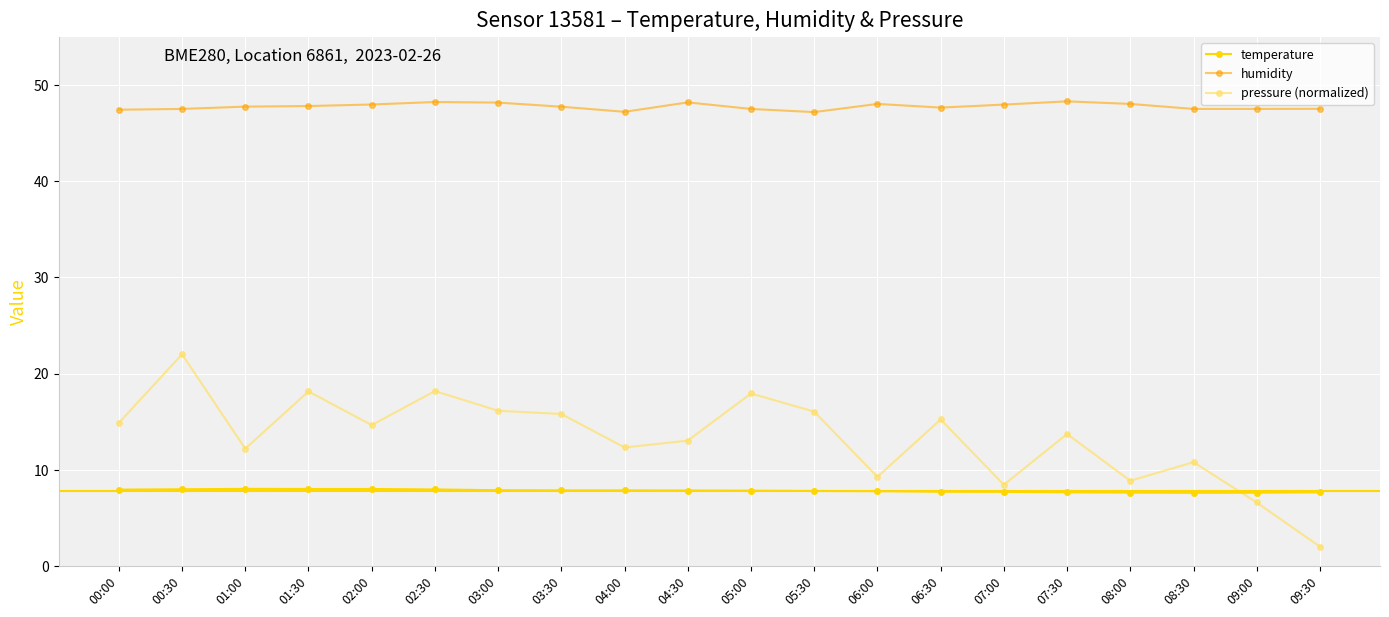

What is the average value of the pressure (normalized) series?

13.3